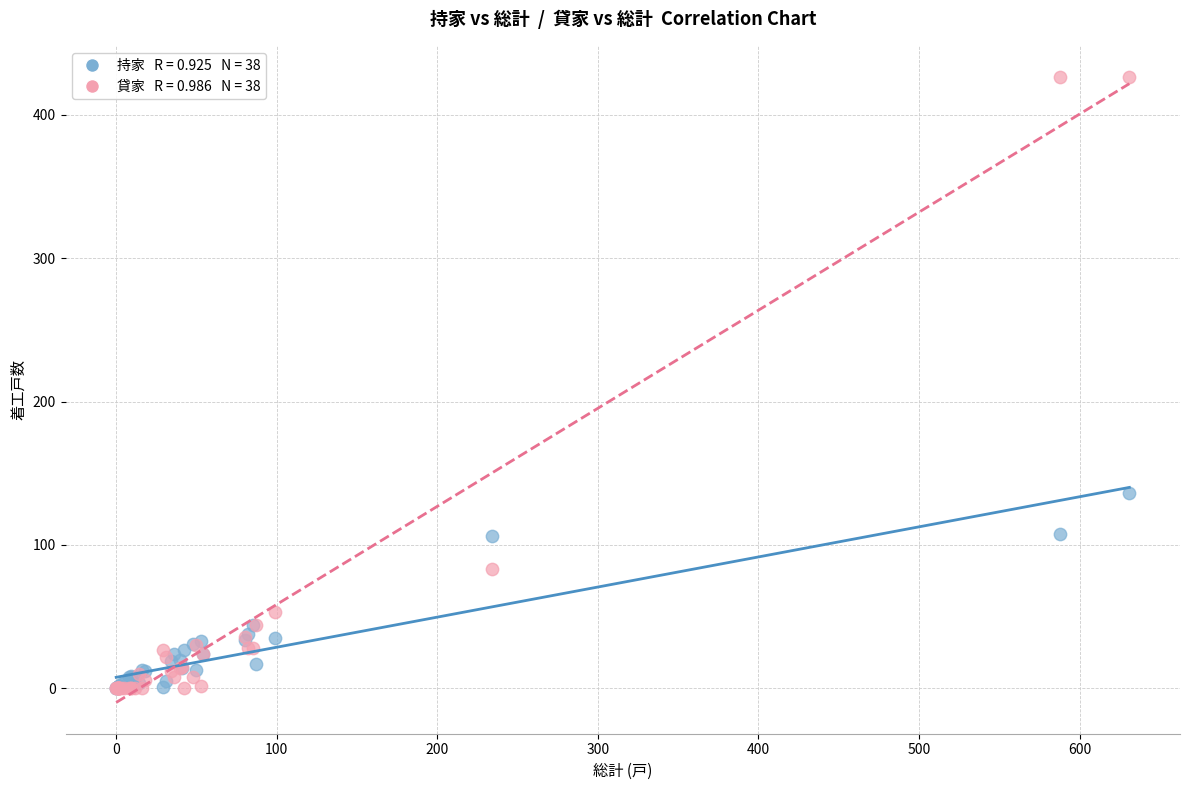

Across all series, what Y value is closest to 213?

136